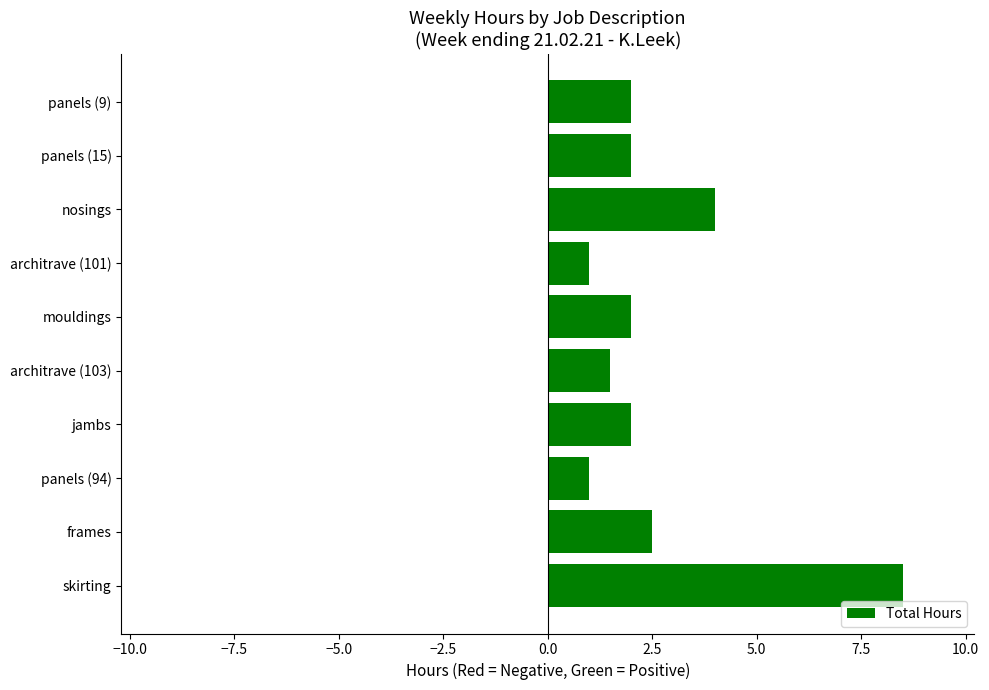

Reading top to bottom, transcribe all the data shown in this chart.

panels (9)=2.0	panels (15)=2.0	nosings=4.0	architrave (101)=1.0	mouldings=2.0	architrave (103)=1.5	jambs=2.0	panels (94)=1.0	frames=2.5	skirting=8.5